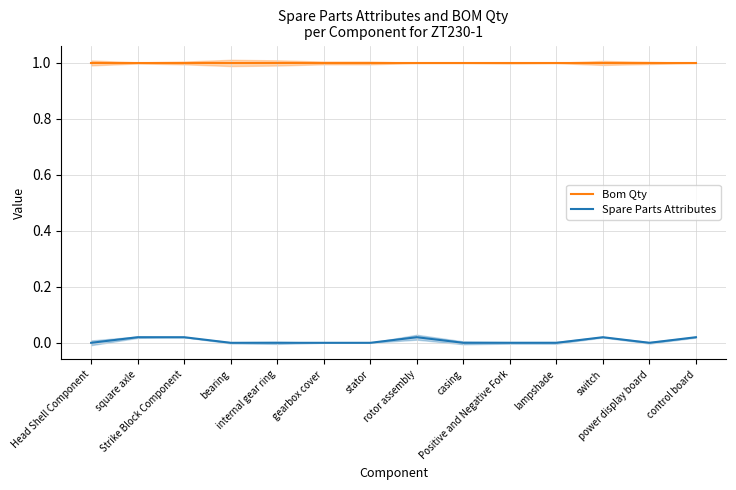

At which category is the sum across all series the highest?

square axle